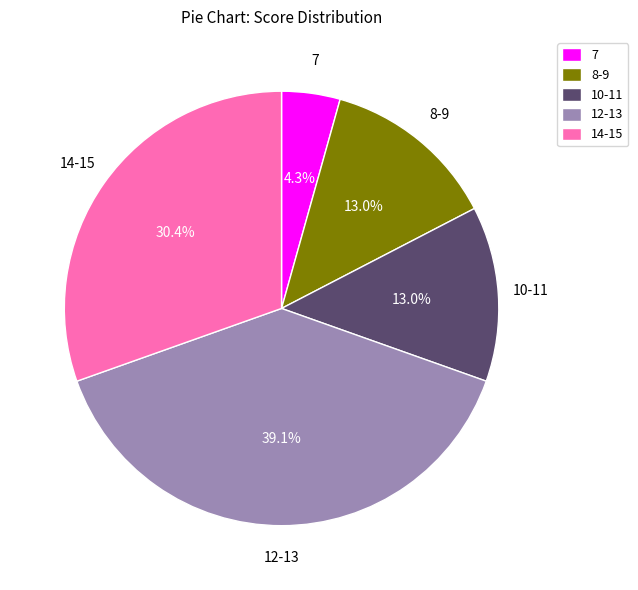

To the nearest percent, what portion does 7 represent?

4%